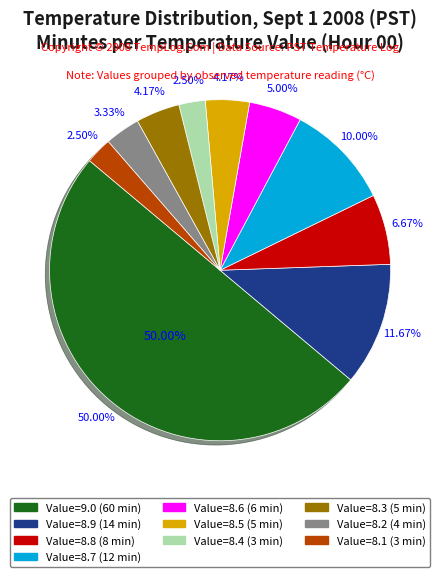

True or false: Hour 0 (8.6°C) accounts for 11% of the total.

False